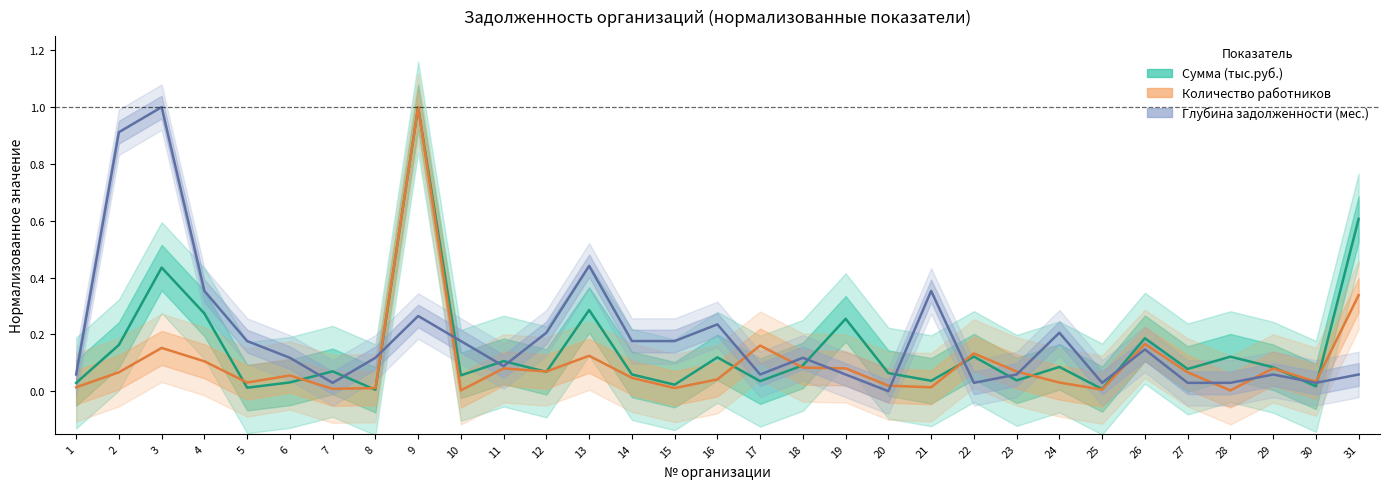

Between which two adjacent categories do Сумма (тыс.руб.) and Количество работников first intersect?

4 and 5